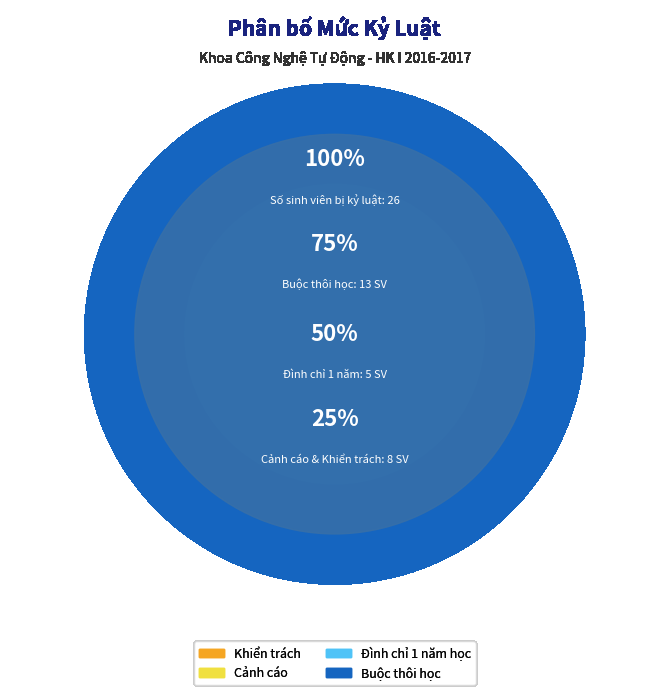

To the nearest percent, what is the difference between the largest and smallest slice percentages?

35%